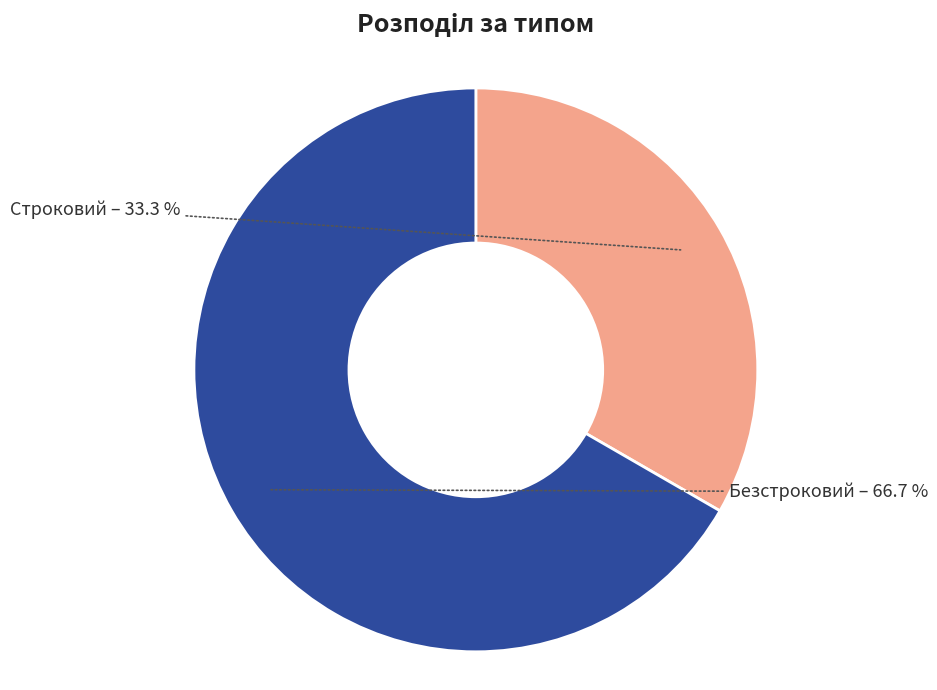

What is the majority slice?

Безстроковий